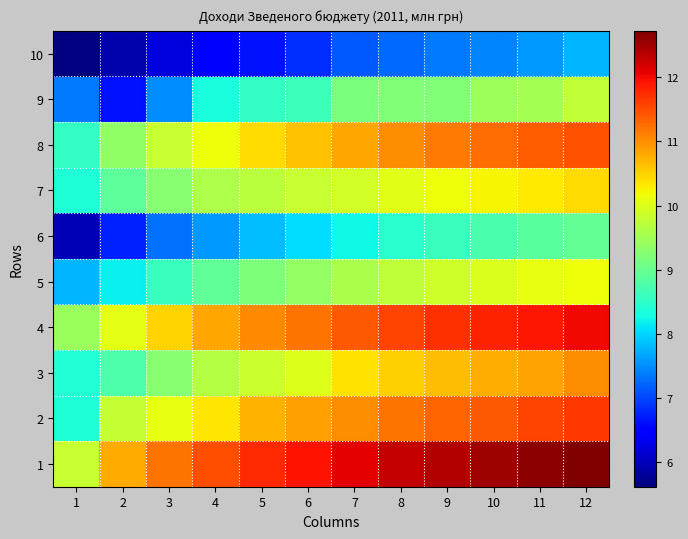

Reading left to right, transcribe all the data shown in this chart.

1: 1=9.8	2=10.8	3=11.2	4=11.5	5=11.8	6=11.9	7=12.1	8=12.3	9=12.4	10=12.5	11=12.6	12=12.7
2: 1=8.4	2=9.8	3=10.1	4=10.3	5=10.7	6=10.9	7=11.0	8=11.2	9=11.3	10=11.4	11=11.6	12=11.7
3: 1=8.4	2=8.8	3=9.3	4=9.6	5=9.9	6=10.0	7=10.4	8=10.5	9=10.6	10=10.8	11=10.8	12=11.0
4: 1=9.4	2=10.1	3=10.5	4=10.8	5=11.0	6=11.2	7=11.4	8=11.6	9=11.7	10=11.8	11=11.9	12=12.0
5: 1=7.8	2=8.2	3=8.6	4=8.9	5=9.2	6=9.4	7=9.6	8=9.7	9=9.9	10=10.0	11=10.1	12=10.2
6: 1=6.0	2=6.7	3=7.3	4=7.6	5=7.8	6=8.0	7=8.3	8=8.5	9=8.6	10=8.8	11=8.9	12=9.0
7: 1=8.4	2=8.9	3=9.3	4=9.6	5=9.7	6=9.8	7=9.9	8=10.0	9=10.2	10=10.2	11=10.3	12=10.4
8: 1=8.5	2=9.4	3=9.8	4=10.2	5=10.4	6=10.6	7=10.8	8=11.0	9=11.2	10=11.3	11=11.4	12=11.5
9: 1=7.3	2=6.6	3=7.5	4=8.3	5=8.6	6=8.6	7=9.1	8=9.2	9=9.2	10=9.5	11=9.5	12=9.8
10: 1=5.6	2=5.9	3=6.2	4=6.5	5=6.6	6=6.8	7=7.1	8=7.2	9=7.4	10=7.4	11=7.6	12=7.8